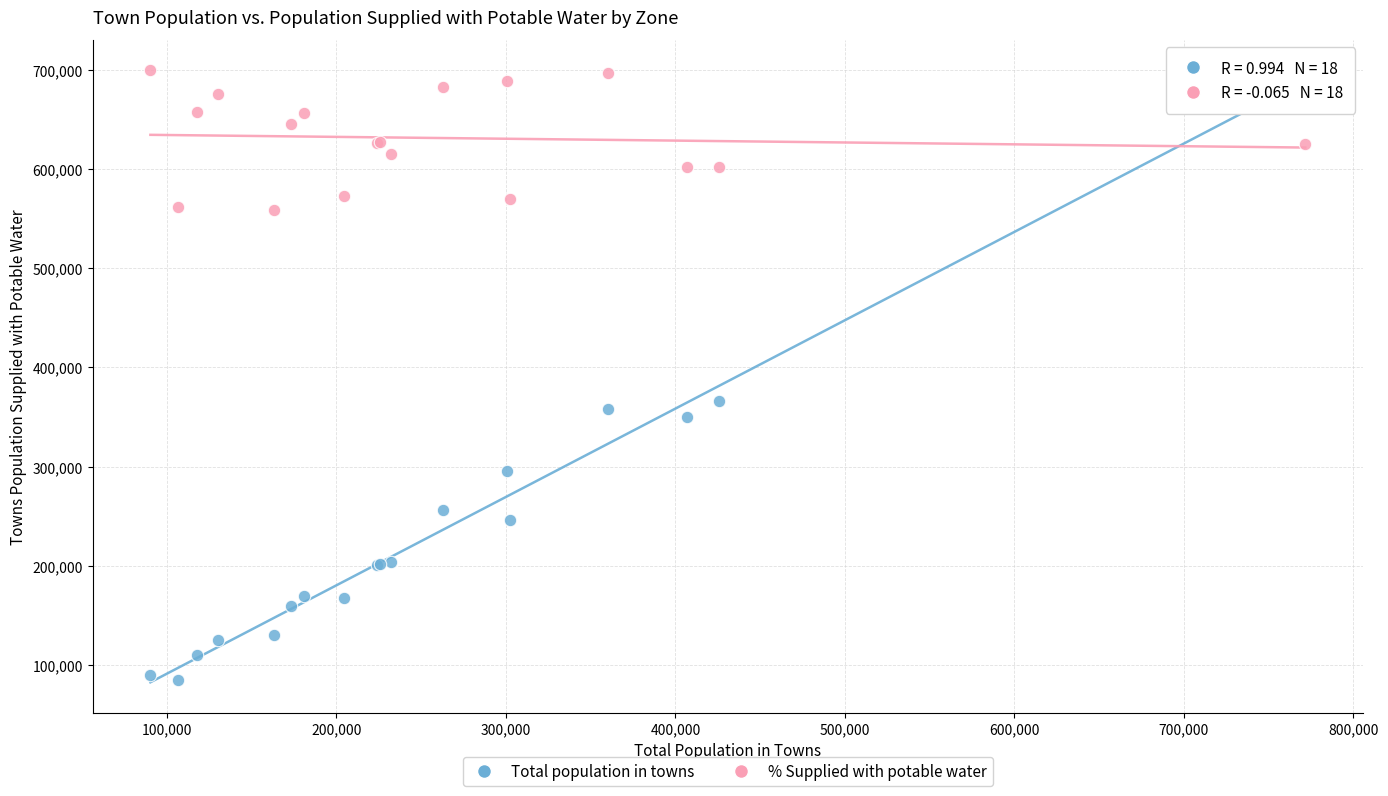

Across all series, what Y value is closest to 392317?

366132